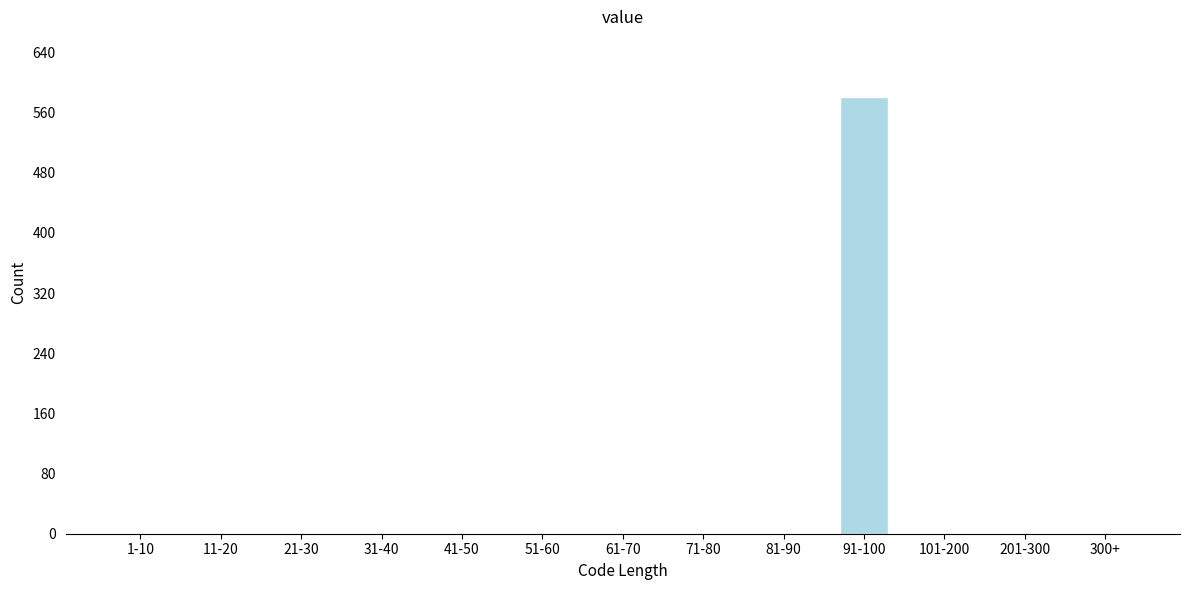

Reading left to right, transcribe all the data shown in this chart.

1-10=0	11-20=0	21-30=0	31-40=0	41-50=0	51-60=0	61-70=0	71-80=0	81-90=0	91-100=581	101-200=0	201-300=0	300+=0